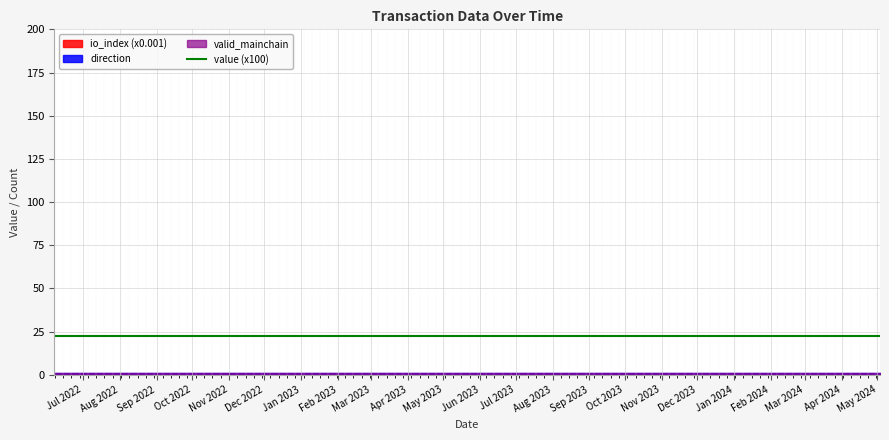

What is the minimum value for value?

0.2